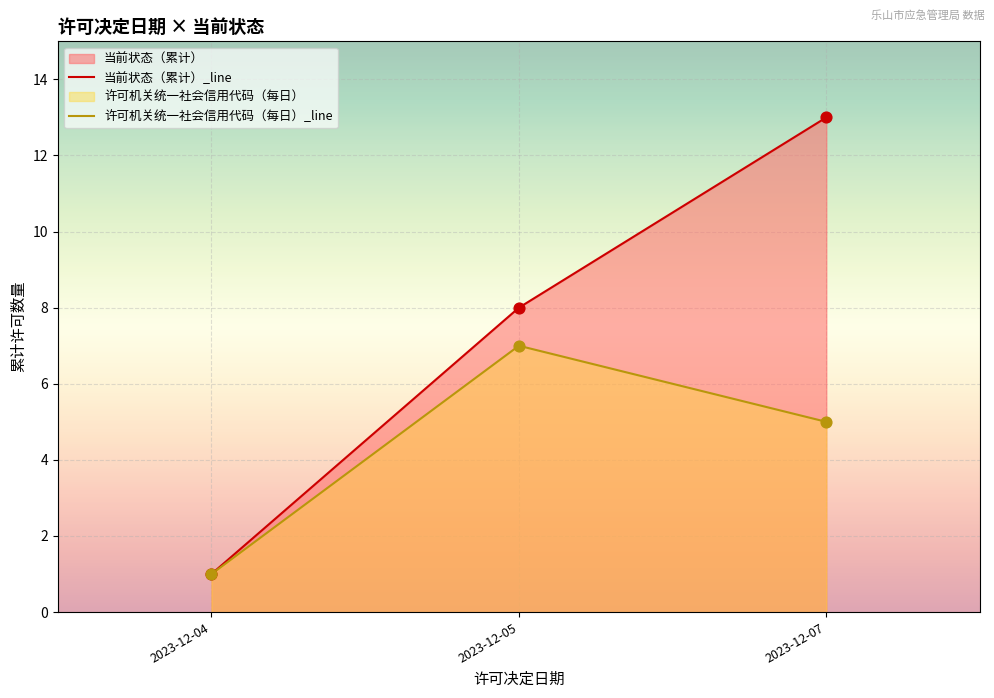

What is the total value across all series at 2023-12-04?

2